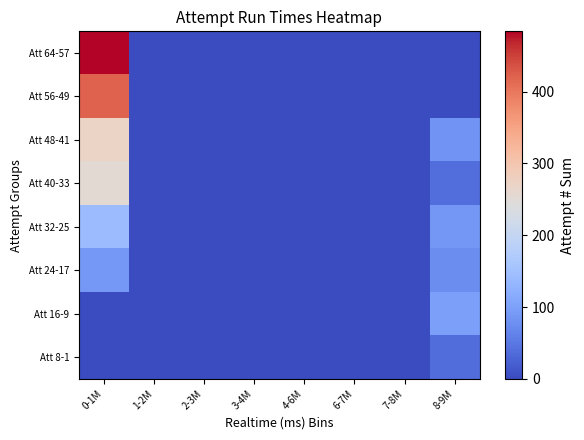

At how many categories does at least one series exceed 467?

1